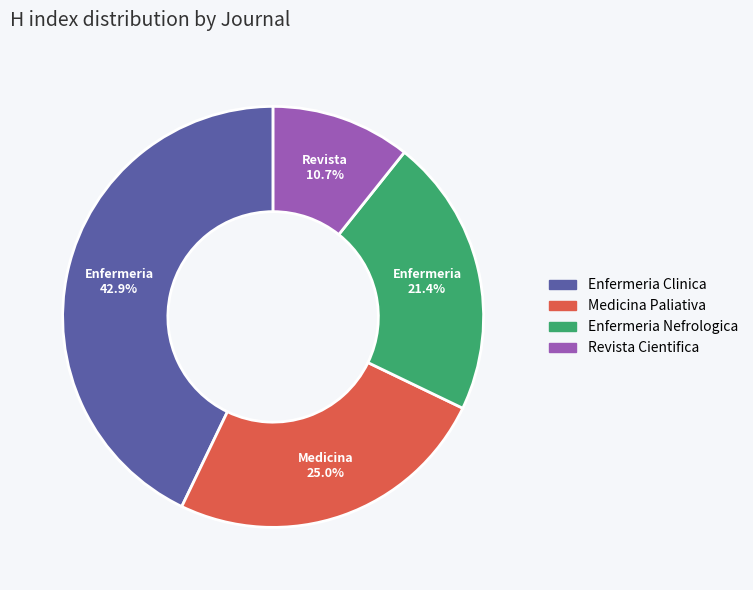

To the nearest percent, what is the combined percentage of Revista Cientifica and Enfermeria Clinica?

54%